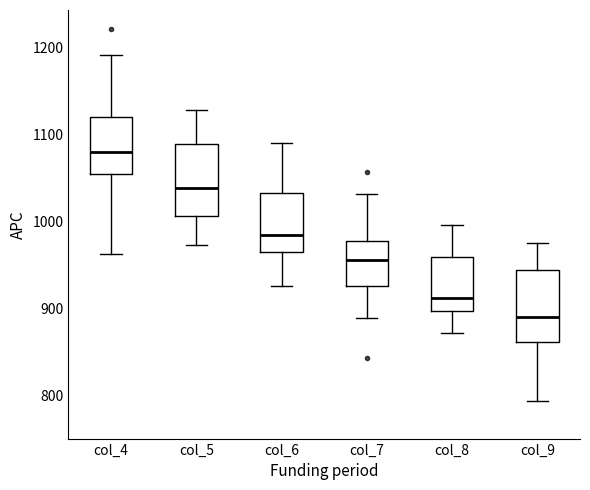

Reading left to right, read every box against the y-axis: the position of its median line, the range the box covers, and the ends of its whiskers. The values are not printed on the chart, so give them approximately, as read against the axis.

col_4: median 1080, box 1050 to 1120, whiskers 960 to 1190
col_5: median 1040, box 1010 to 1090, whiskers 970 to 1130
col_6: median 980, box 960 to 1030, whiskers 930 to 1090
col_7: median 960, box 930 to 980, whiskers 890 to 1030
col_8: median 910, box 900 to 960, whiskers 870 to 1000
col_9: median 890, box 860 to 940, whiskers 790 to 980